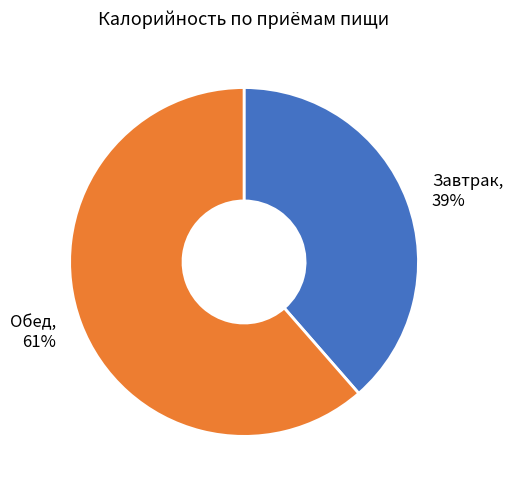

Which slice is the largest?

Обед